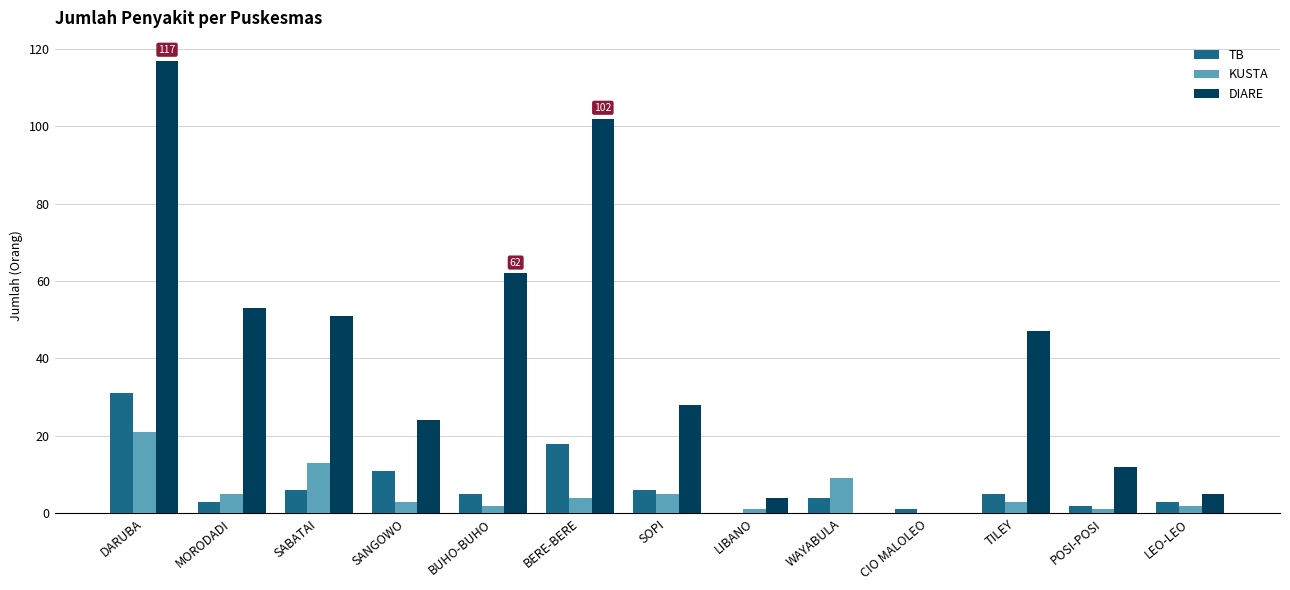

What is the sum of all DIARE values?

505